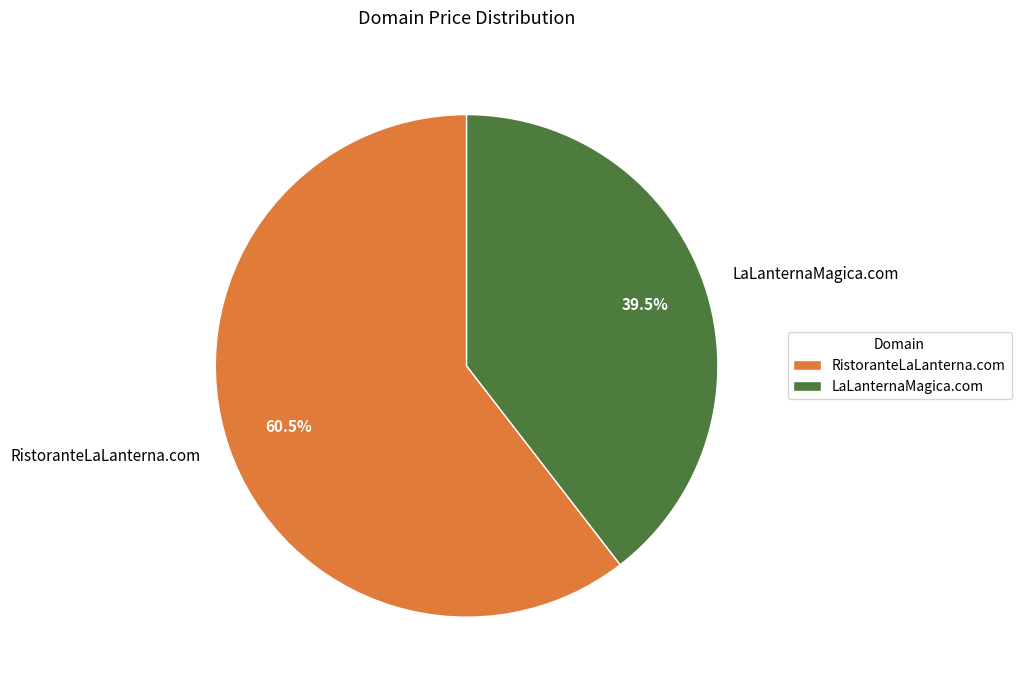

Is there a majority slice in this chart?

Yes